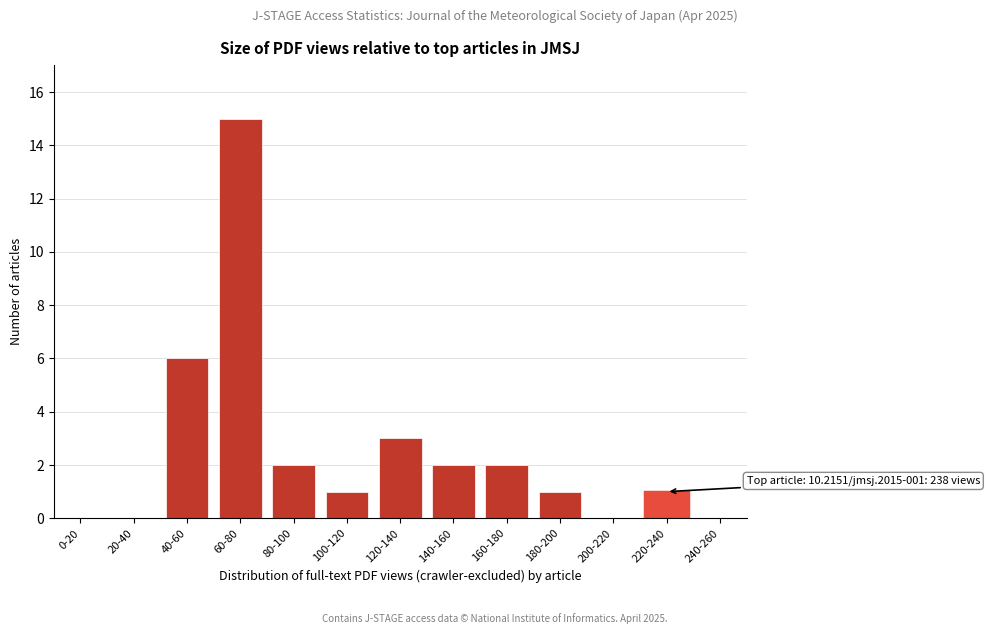

Reading right to left, extract all data points from this chart.

240-260=0	220-240=1	200-220=0	180-200=1	160-180=2	140-160=2	120-140=3	100-120=1	80-100=2	60-80=15	40-60=6	20-40=0	0-20=0